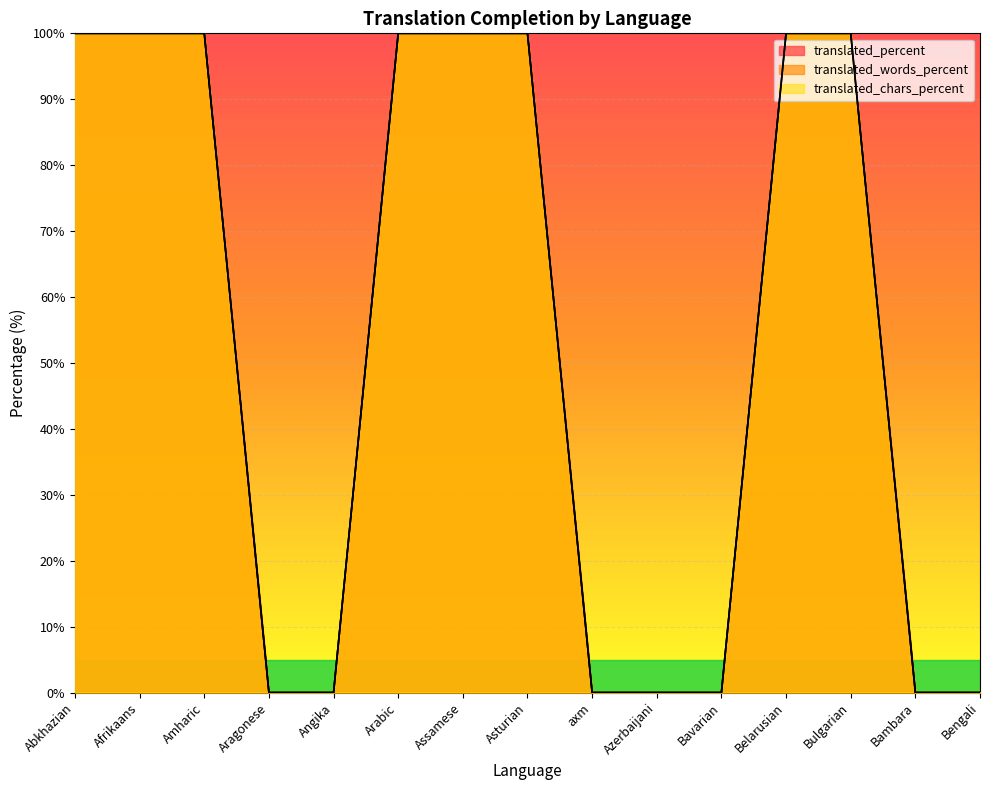

Between Afrikaans and Assamese, which series saw the biggest shift?

translated_percent